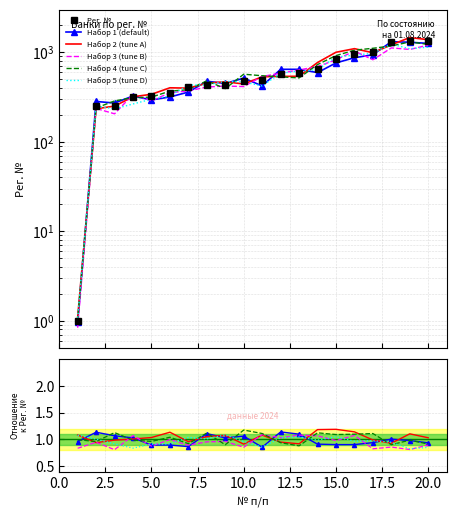

What are all the series names shown in the legend?

Рег. №, Набор 1 (default), Набор 2 (tune A), Набор 3 (tune B), Набор 4 (tune C), Набор 5 (tune D)